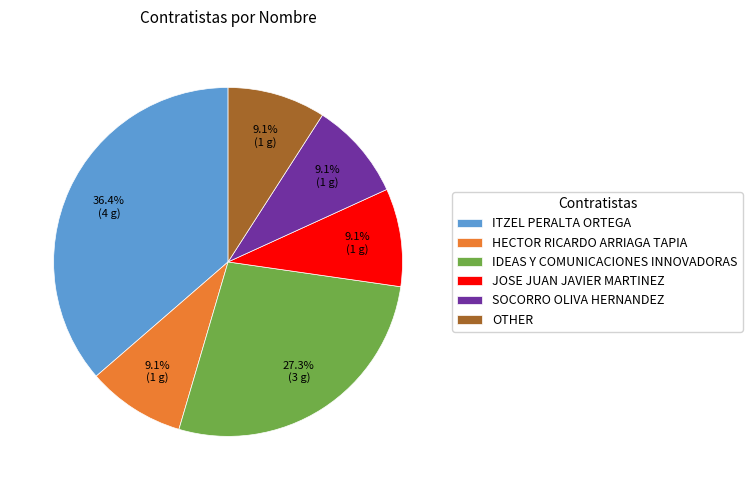

The HECTOR RICARDO ARRIAGA TAPIA slice represents 9% of the pie. True or false?

True